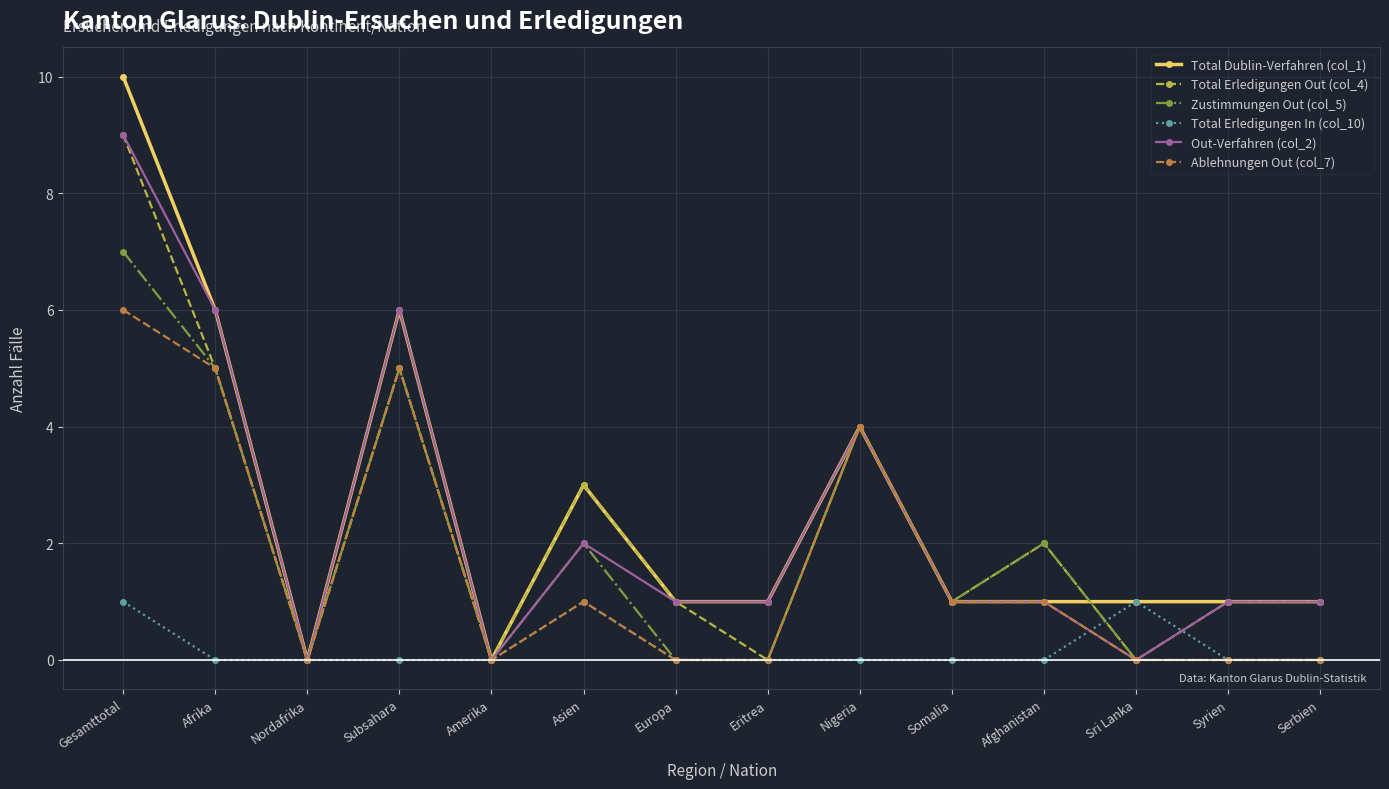

True or false: Total Erledigungen In (col_10) has a value of 0 at Nordafrika.

True